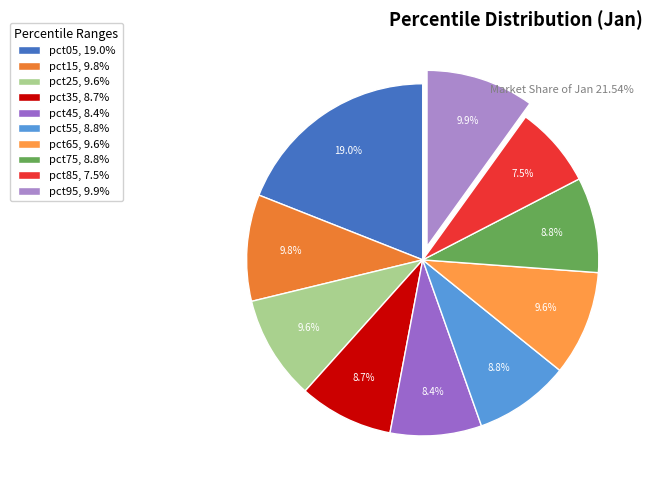

How many segments does this pie chart have?

10